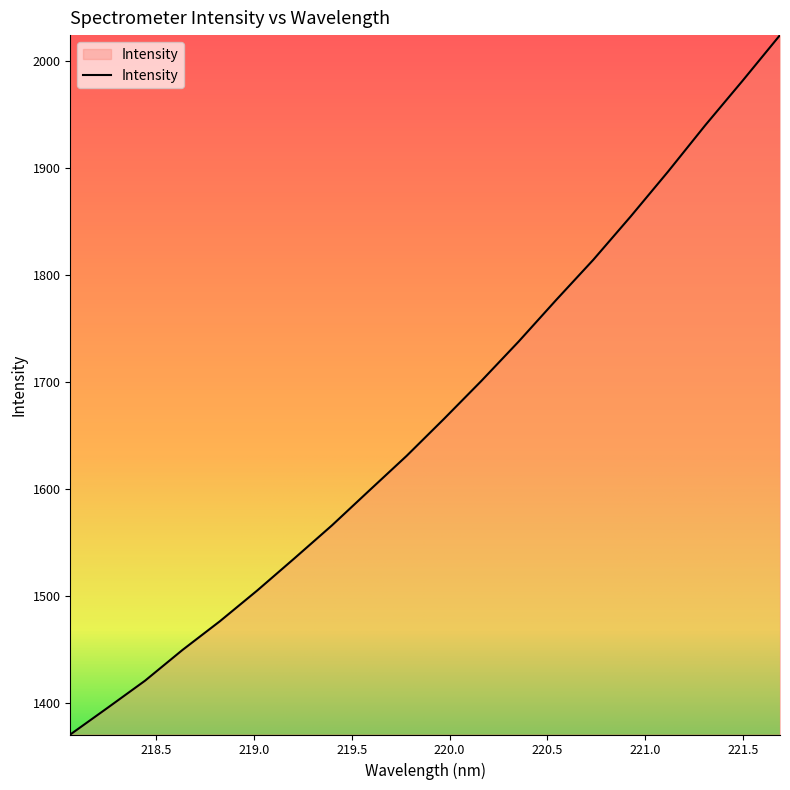

What is the difference between the maximum and minimum values?

653.4